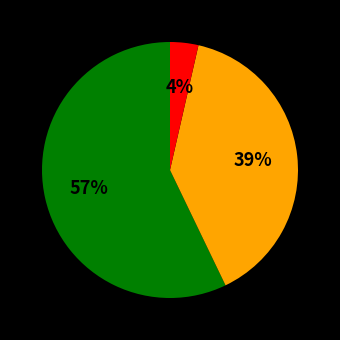

To the nearest percent, what is the average slice percentage?

33%